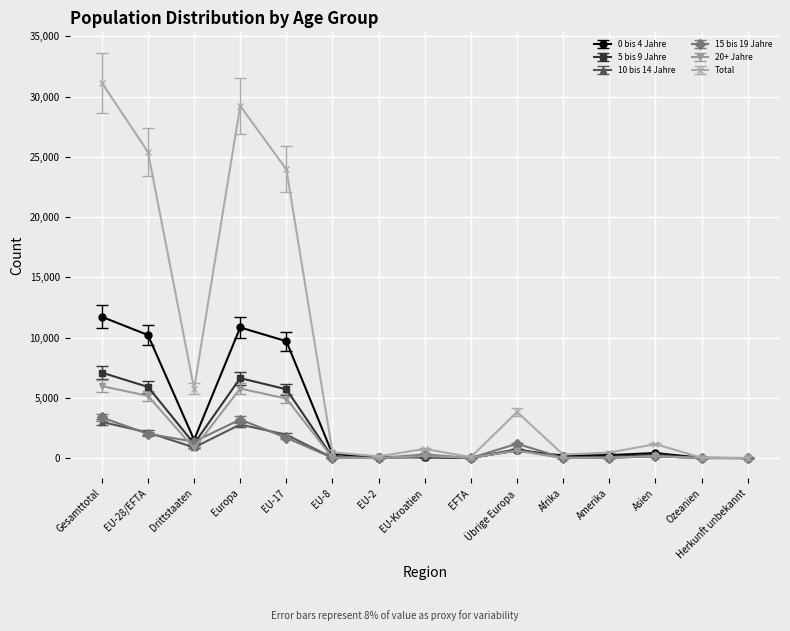

What is the sum of all Total values?

122709